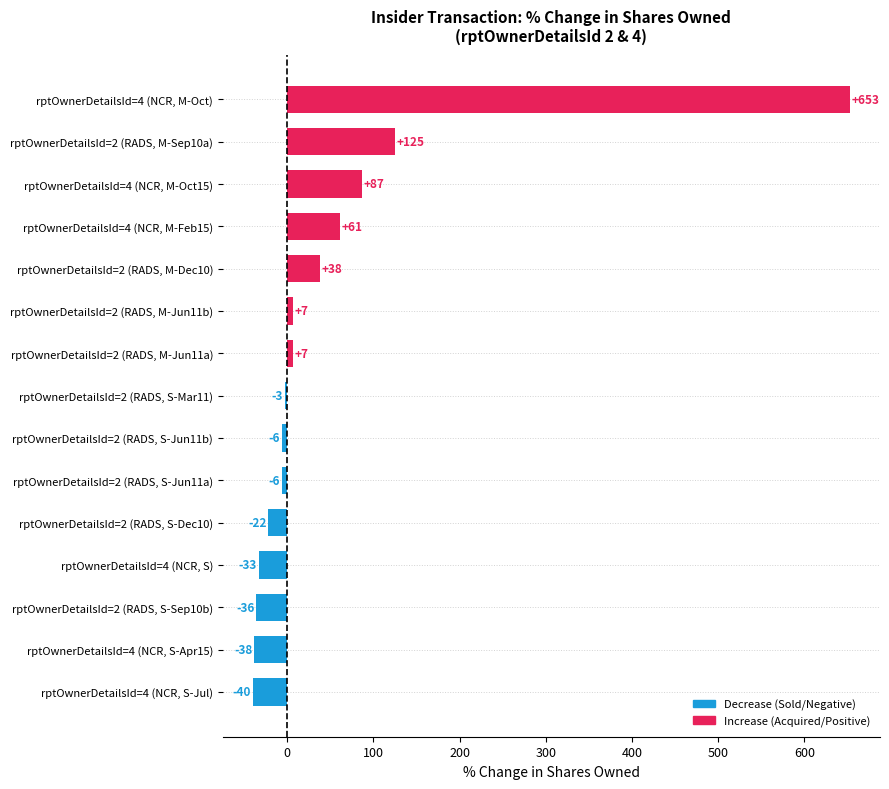

Reading top to bottom, extract all data points from this chart.

rptOwnerDetailsId=4 (NCR, M-Oct)=653	rptOwnerDetailsId=2 (RADS, M-Sep10a)=125	rptOwnerDetailsId=4 (NCR, M-Oct15)=87	rptOwnerDetailsId=4 (NCR, M-Feb15)=61	rptOwnerDetailsId=2 (RADS, M-Dec10)=38	rptOwnerDetailsId=2 (RADS, M-Jun11b)=7	rptOwnerDetailsId=2 (RADS, M-Jun11a)=7	rptOwnerDetailsId=2 (RADS, S-Mar11)=-3	rptOwnerDetailsId=2 (RADS, S-Jun11b)=-6	rptOwnerDetailsId=2 (RADS, S-Jun11a)=-6	rptOwnerDetailsId=2 (RADS, S-Dec10)=-22	rptOwnerDetailsId=4 (NCR, S)=-33	rptOwnerDetailsId=2 (RADS, S-Sep10b)=-36	rptOwnerDetailsId=4 (NCR, S-Apr15)=-38	rptOwnerDetailsId=4 (NCR, S-Jul)=-40